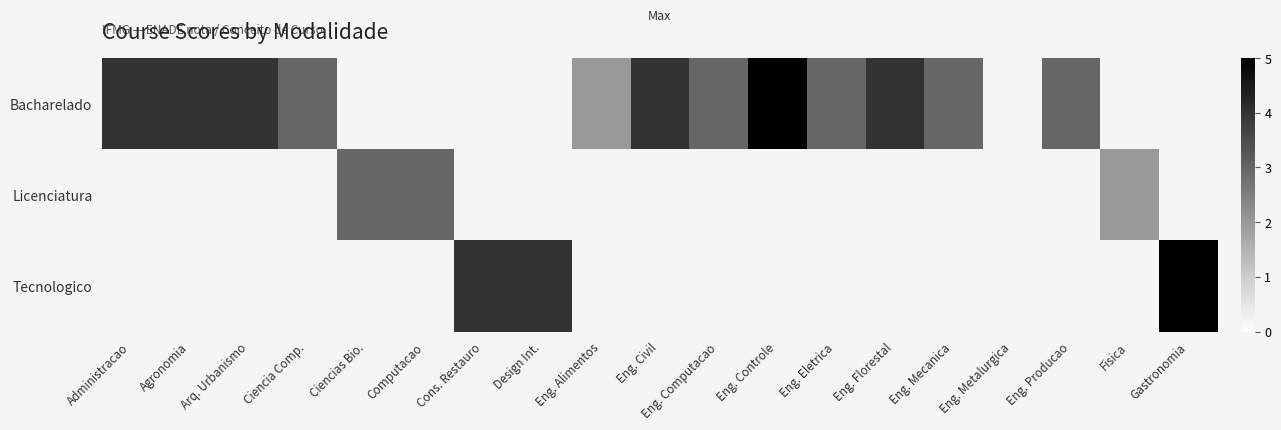

At how many categories does at least one series exceed 2?

16